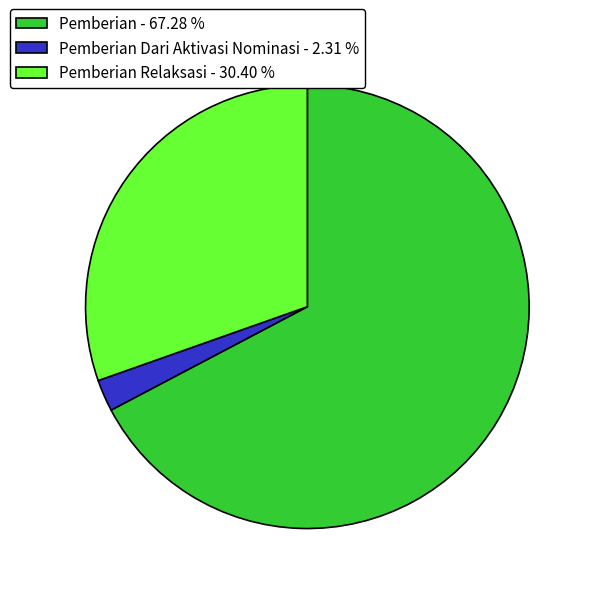

Do Pemberian Dari Aktivasi Nominasi - 2.31 % and Pemberian - 67.28 % together represent more than half of the pie?

Yes